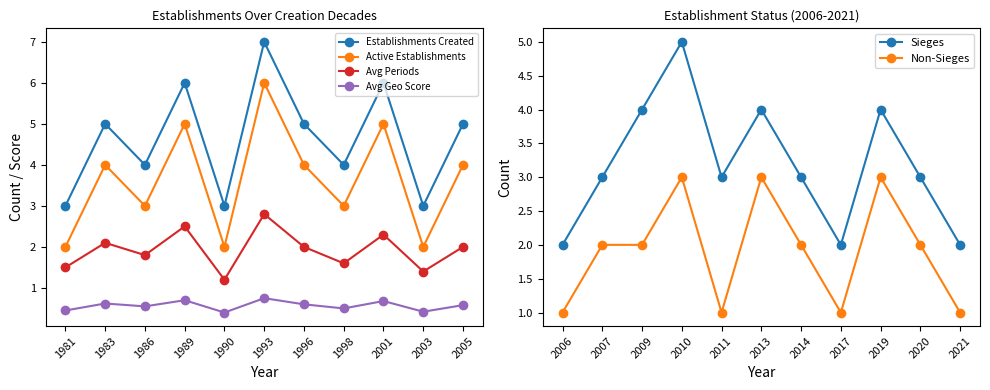

True or false: Avg Geo Score has a value of 0.7 at 1989.

True